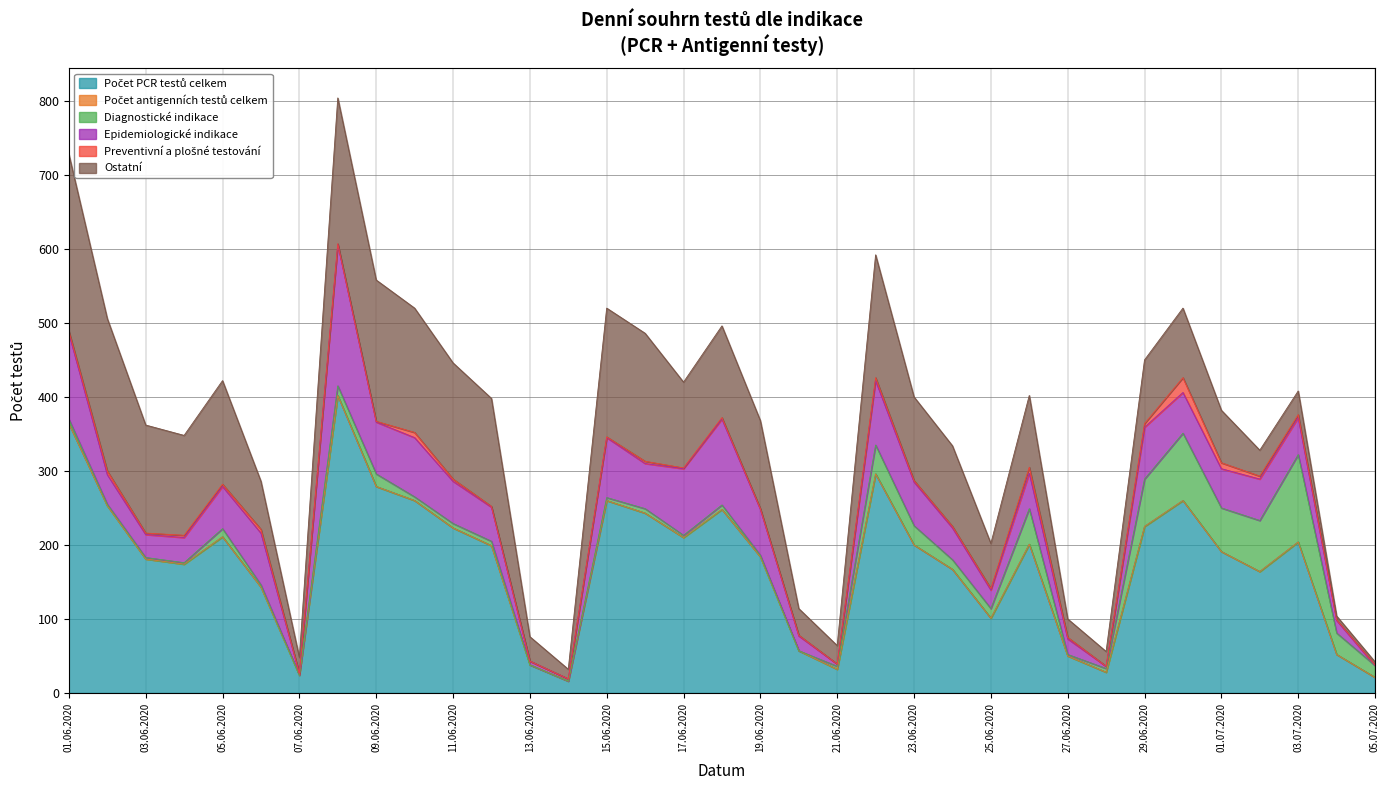

At how many categories does at least one series exceed 134?

25